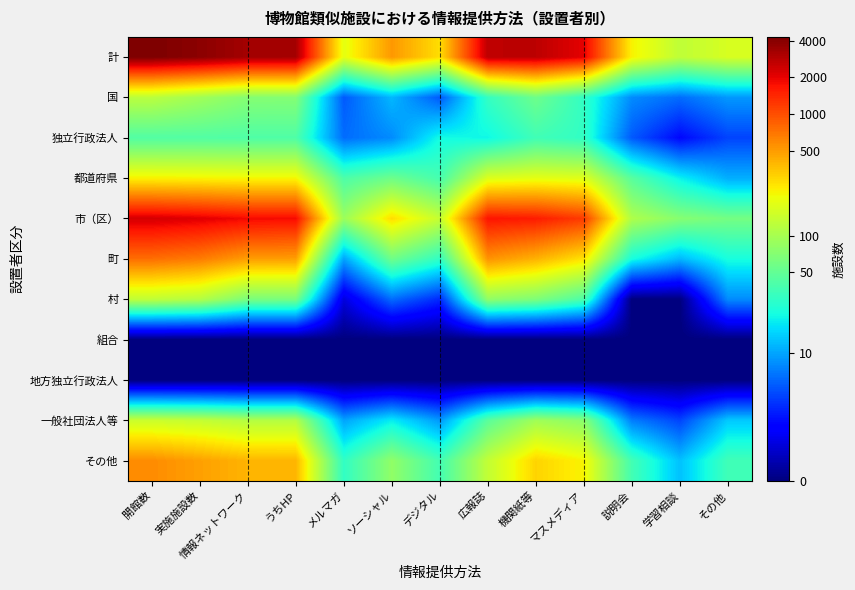

At how many categories does at least one series exceed 4?

13